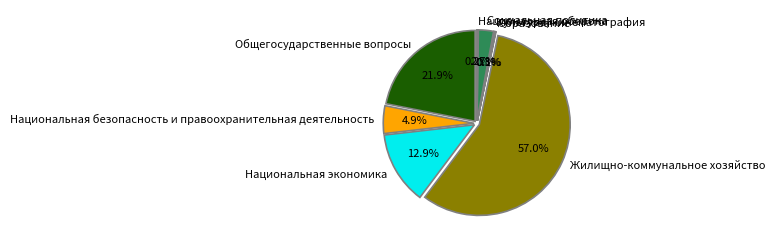

Rank the categories by value from lowest to highest.

Образование, Национальная оборона, Культура, кинематография, Социальная политика, Национальная безопасность и правоохранительная деятельность, Национальная экономика, Общегосударственные вопросы, Жилищно-коммунальное хозяйство